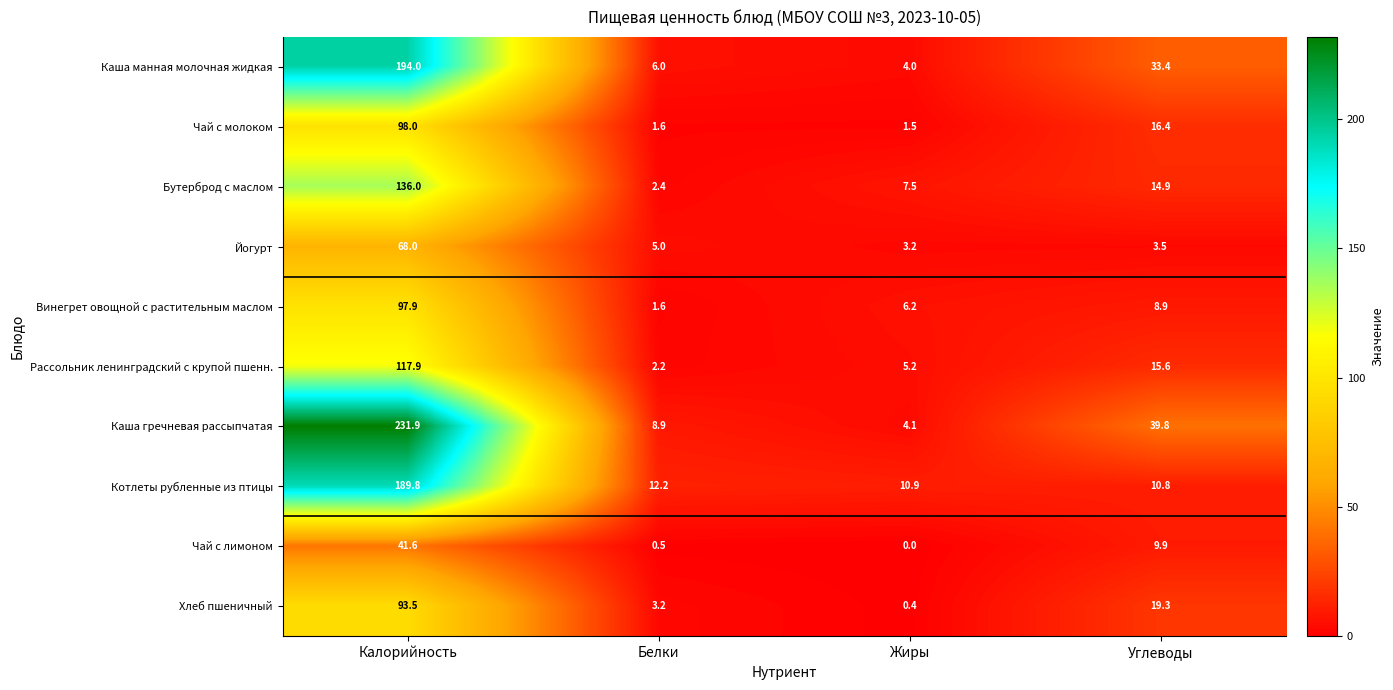

List the labels in order of Котлеты рубленные из птицы value, smallest first.

Углеводы, Жиры, Белки, Калорийность